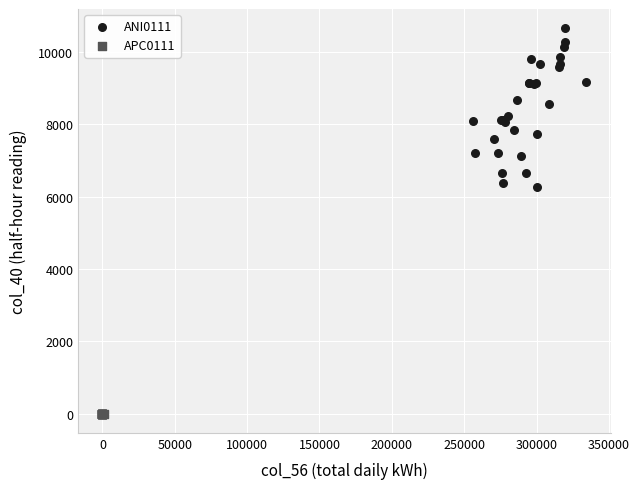

Which series contains the highest Y value?

ANI0111